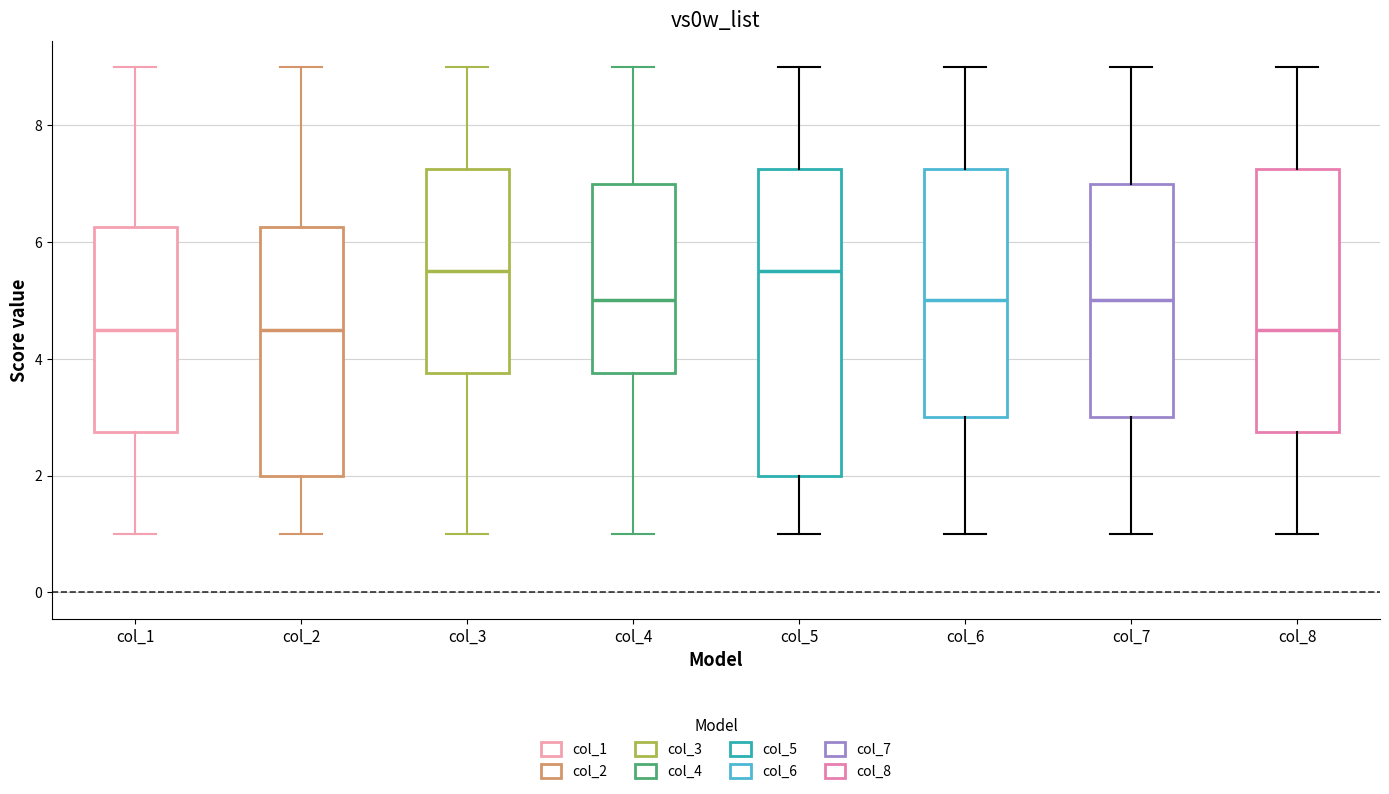

Where does the upper whisker of the box for col_3 end on the y-axis? The values are not printed on the chart, so give them approximately, as read against the axis.

9.0